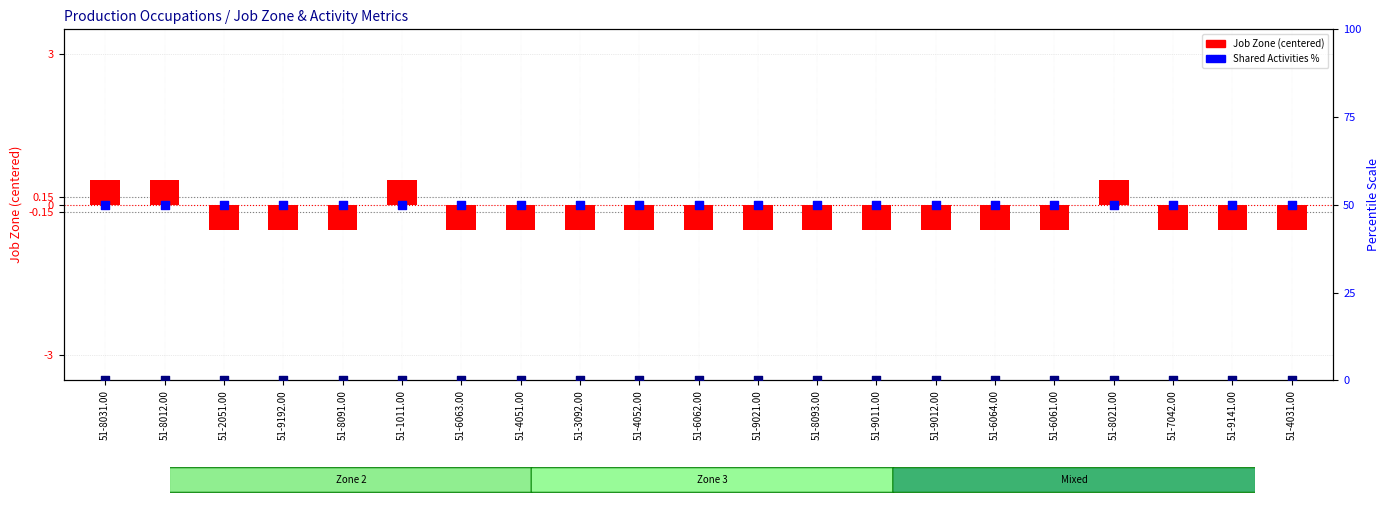

Which series reaches the minimum Y coordinate?

Job Zone (centered)